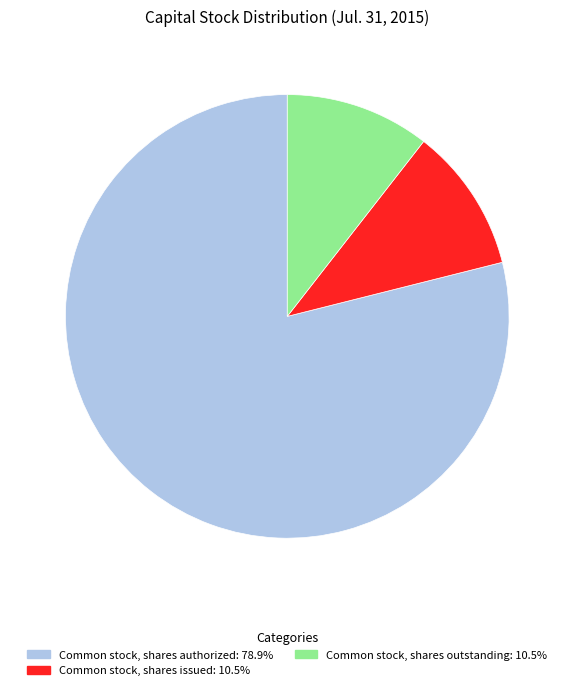

Which category has the biggest portion of the pie?

Common stock, shares authorized